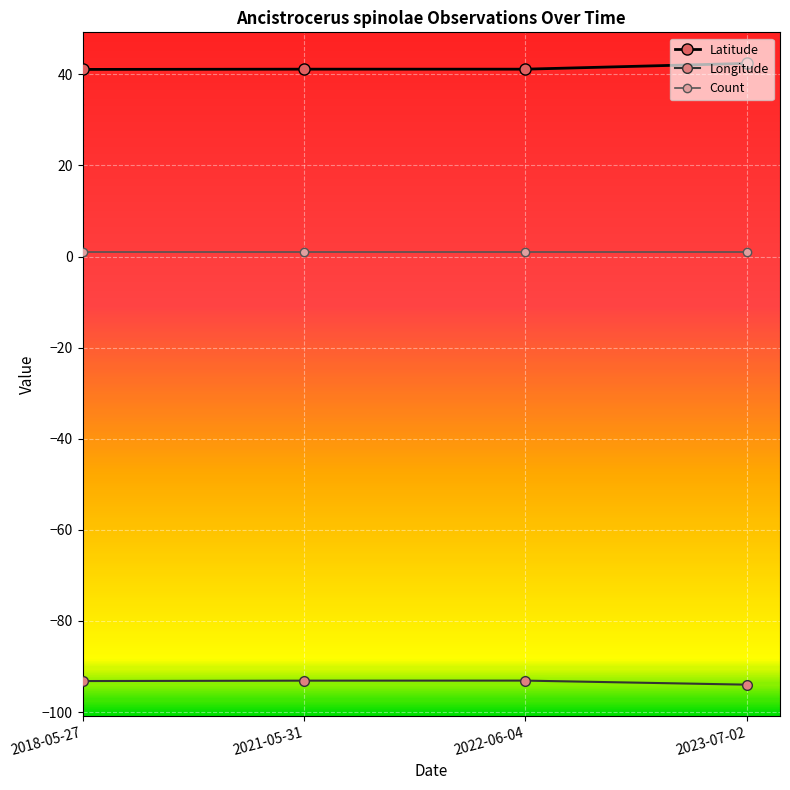

Where is the first local maximum for Latitude?

2021-05-31